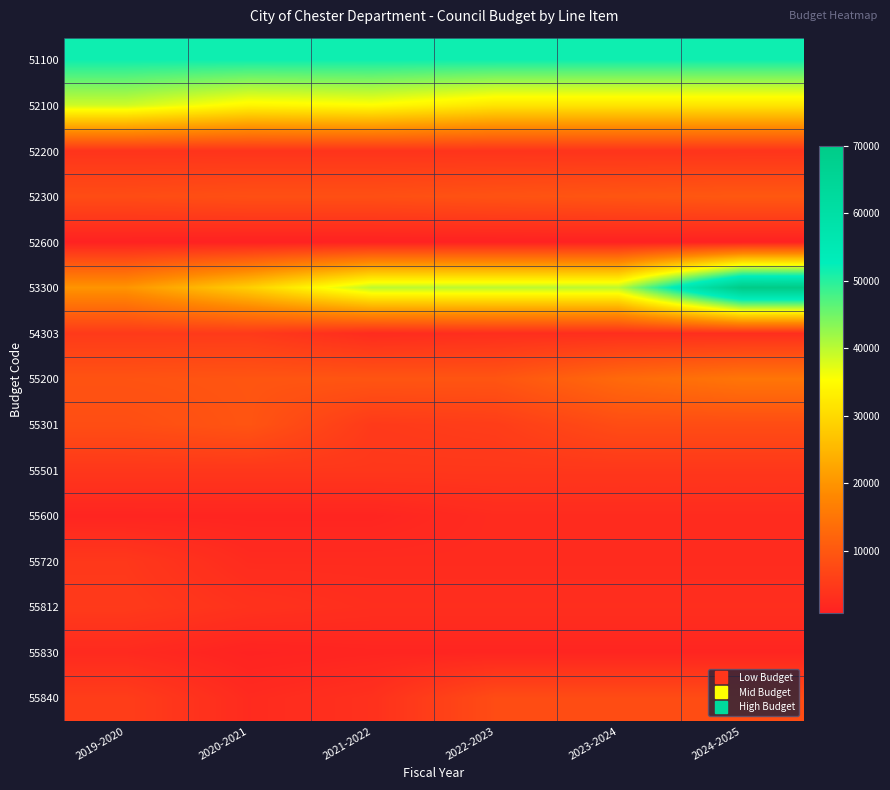

Reading right to left, what are all the values shown in this chart?

51100: 2024-2025=51700.0	2023-2024=51700.0	2022-2023=51700.0	2021-2022=51700.0	2020-2021=51700.0	2019-2020=51700.3
52100: 2024-2025=31700.0	2023-2024=31700.0	2022-2023=31700.0	2021-2022=35150.0	2020-2021=34120.0	2019-2020=38763.6
52200: 2024-2025=3960.0	2023-2024=3960.0	2022-2023=3960.0	2021-2022=3960.0	2020-2021=3960.0	2019-2020=3955.1
52300: 2024-2025=10050.0	2023-2024=9600.0	2022-2023=9100.0	2021-2022=8560.0	2020-2021=8560.0	2019-2020=8044.6
52600: 2024-2025=800.0	2023-2024=800.0	2022-2023=800.0	2021-2022=800.0	2020-2021=800.0	2019-2020=918.1
53300: 2024-2025=70000.0	2023-2024=40000.0	2022-2023=40000.0	2021-2022=40000.0	2020-2021=28500.0	2019-2020=20000.0
54303: 2024-2025=3000.0	2023-2024=3000.0	2022-2023=3000.0	2021-2022=2500.0	2020-2021=5000.0	2019-2020=5000.0
55200: 2024-2025=15000.0	2023-2024=13000.0	2022-2023=9500.0	2021-2022=9500.0	2020-2021=9500.0	2019-2020=9190.3
55301: 2024-2025=8050.0	2023-2024=8050.0	2022-2023=5500.0	2021-2022=5000.0	2020-2021=9420.0	2019-2020=8320.0
55501: 2024-2025=4500.0	2023-2024=4500.0	2022-2023=4500.0	2021-2022=4500.0	2020-2021=4500.0	2019-2020=4500.0
55600: 2024-2025=2500.0	2023-2024=2500.0	2022-2023=2500.0	2021-2022=1500.0	2020-2021=1500.0	2019-2020=1470.0
55720: 2024-2025=2500.0	2023-2024=2500.0	2022-2023=2500.0	2021-2022=2500.0	2020-2021=2500.0	2019-2020=4600.0
55812: 2024-2025=3000.0	2023-2024=3000.0	2022-2023=3000.0	2021-2022=3000.0	2020-2021=3650.0	2019-2020=5000.0
55830: 2024-2025=1500.0	2023-2024=1500.0	2022-2023=1500.0	2021-2022=1500.0	2020-2021=1100.0	2019-2020=2300.0
55840: 2024-2025=8000.0	2023-2024=8000.0	2022-2023=8000.0	2021-2022=3400.0	2020-2021=2400.0	2019-2020=5500.0